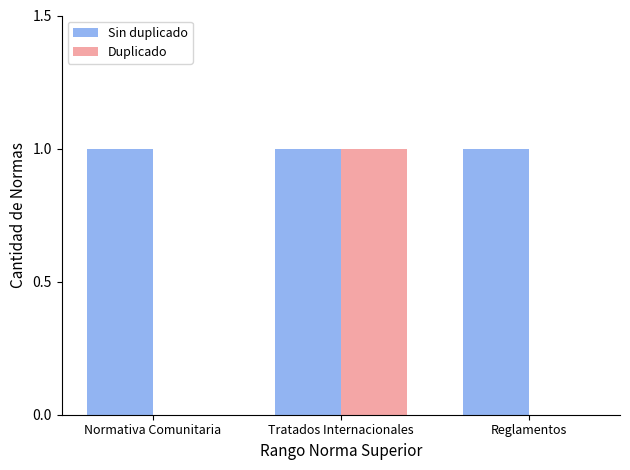

Is it true that Duplicado equals 1 at Tratados Internacionales?

True